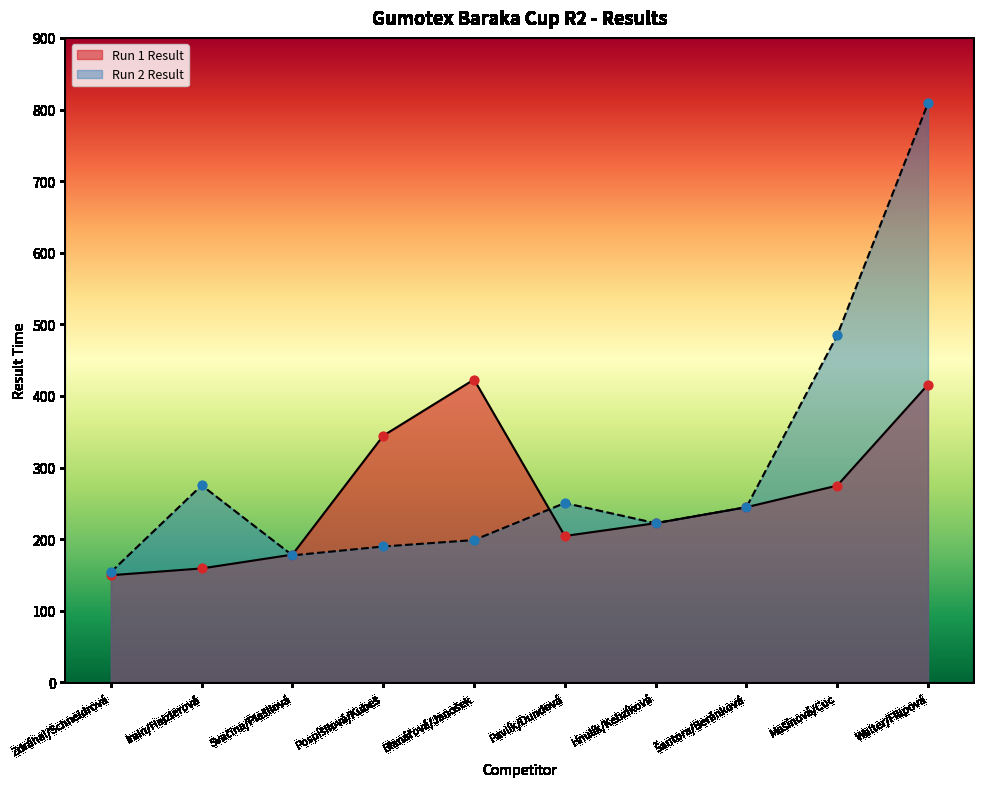

At how many categories does at least one series exceed 774?

1